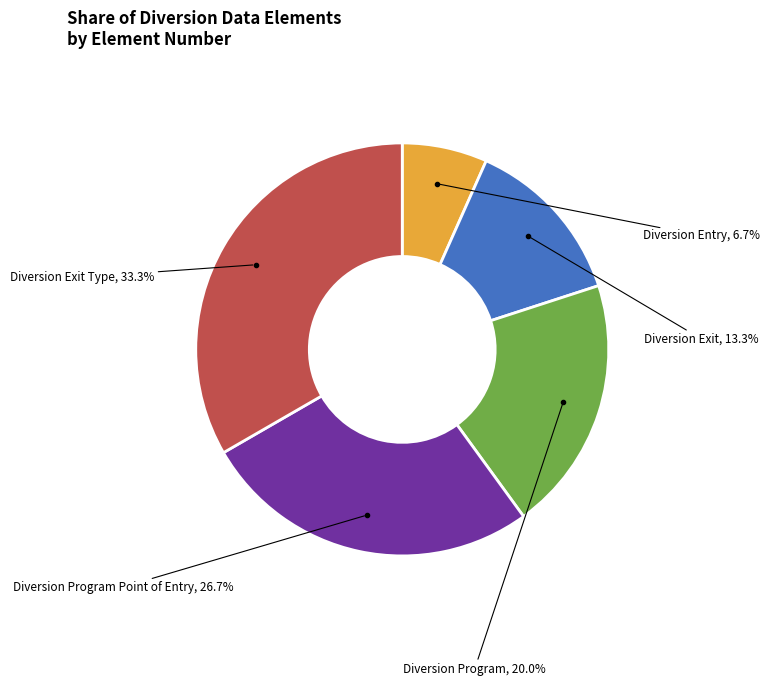

How many slices are in this pie chart?

5